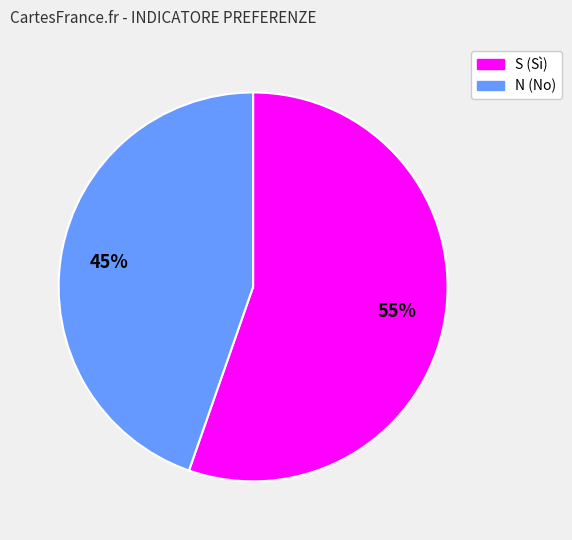

What is the largest slice in the pie chart?

S